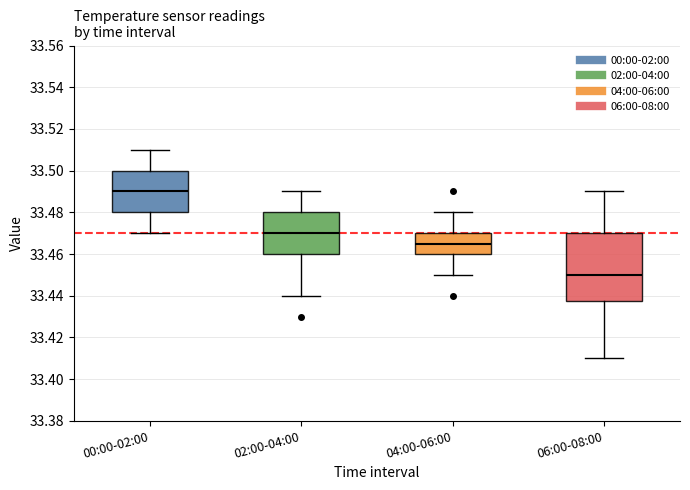

Where does the lower whisker of the box for 06:00-08:00 end on the y-axis? The values are not printed on the chart, so give them approximately, as read against the axis.

33.410